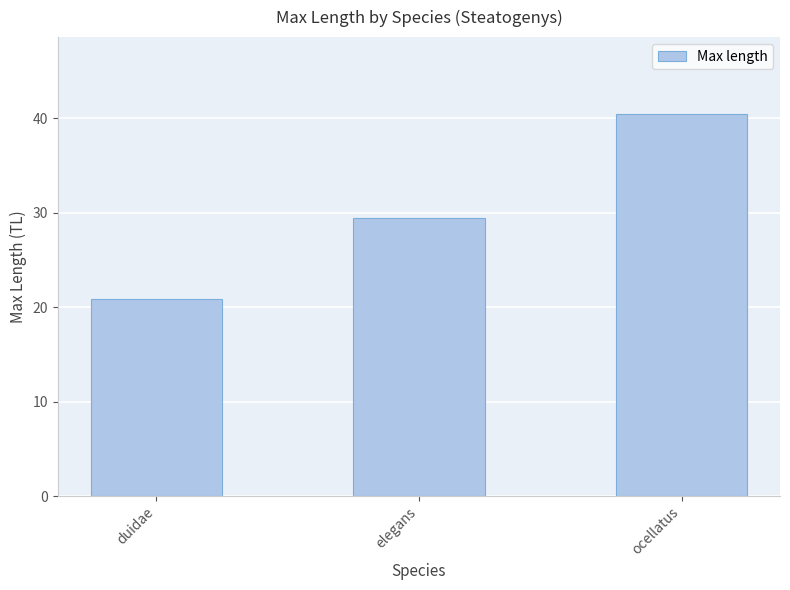

What is the average value?

30.3